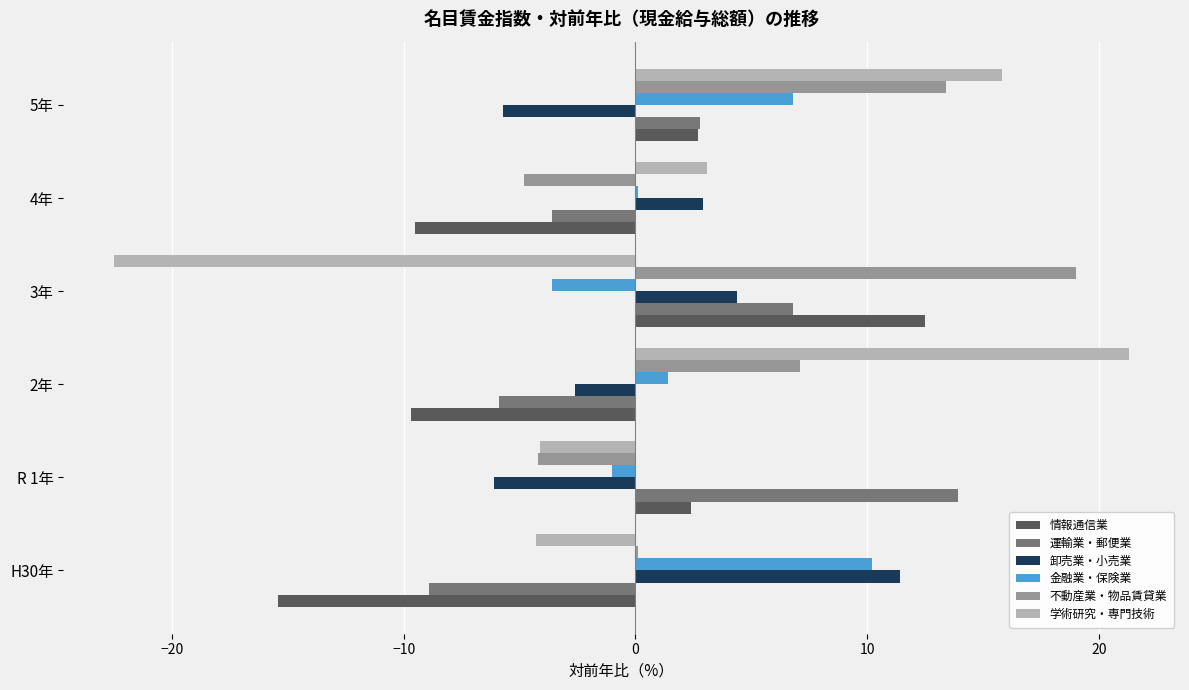

What is the sum of all 学術研究・専門技術 values?

9.3